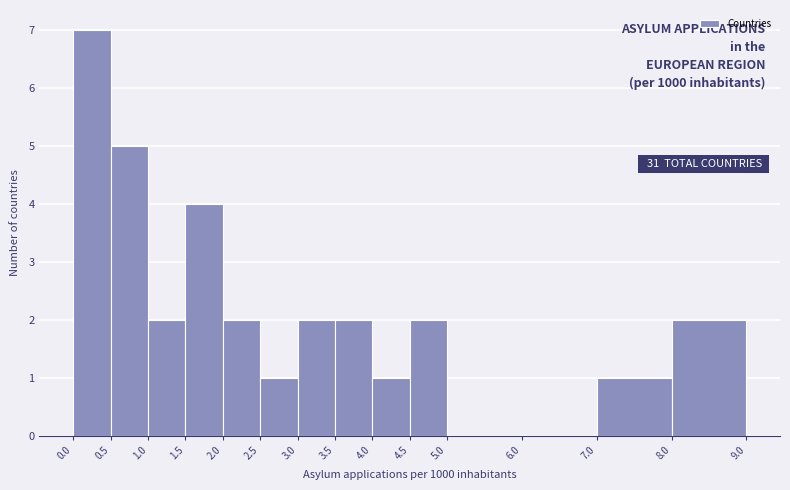

Over which range of the x-axis is the bar tallest?

0.0 to 0.5